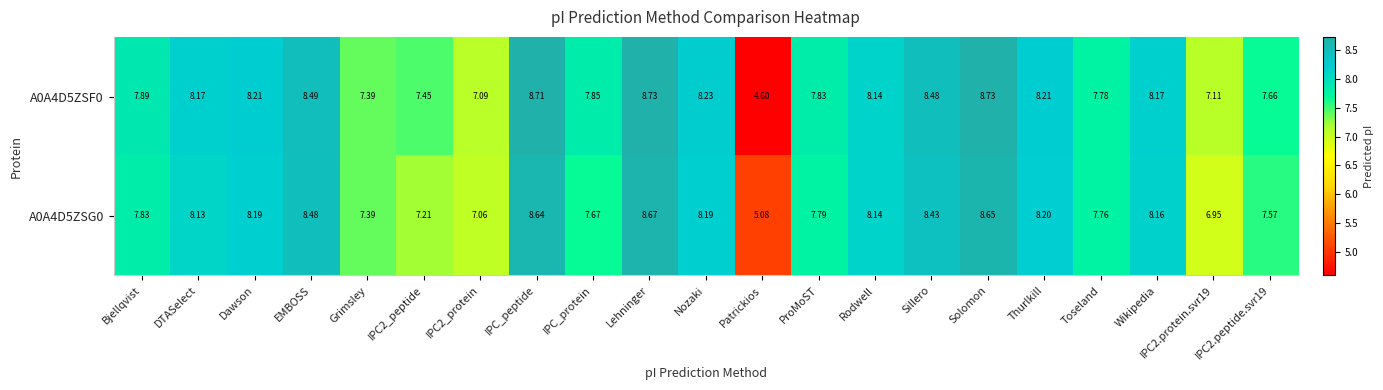

Which category has the highest value in the A0A4D5ZSG0 series?

Lehninger